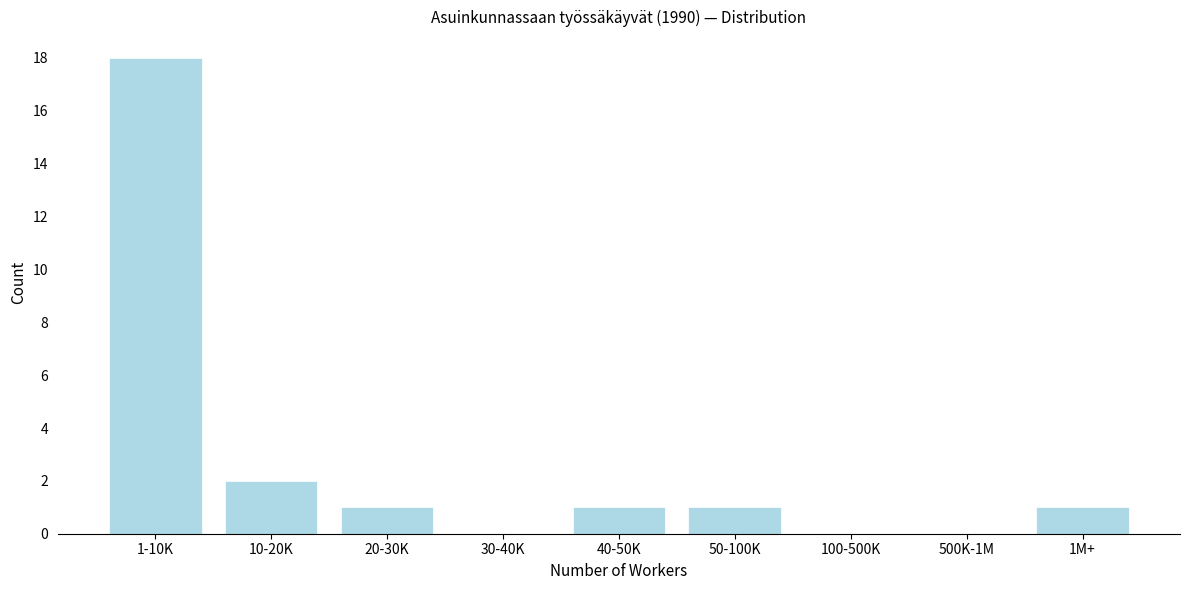

Reading left to right, extract all data points from this chart.

1-10K=18	10-20K=2	20-30K=1	30-40K=0	40-50K=1	50-100K=1	100-500K=0	500K-1M=0	1M+=1